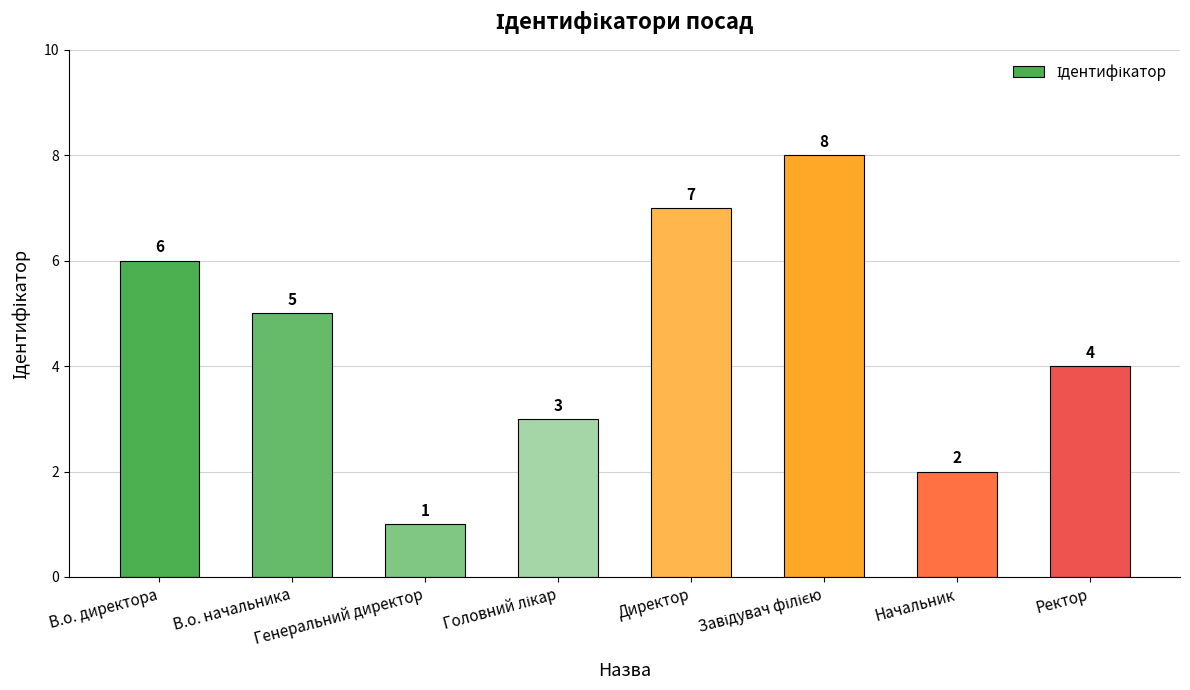

What is the maximum value shown in the chart?

8